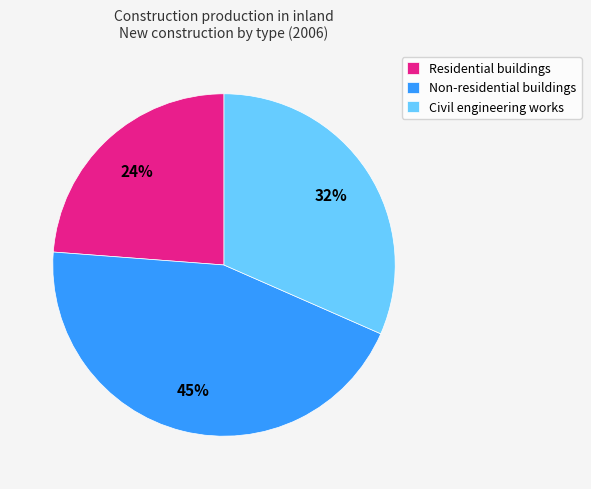

Is there a majority slice in this chart?

No